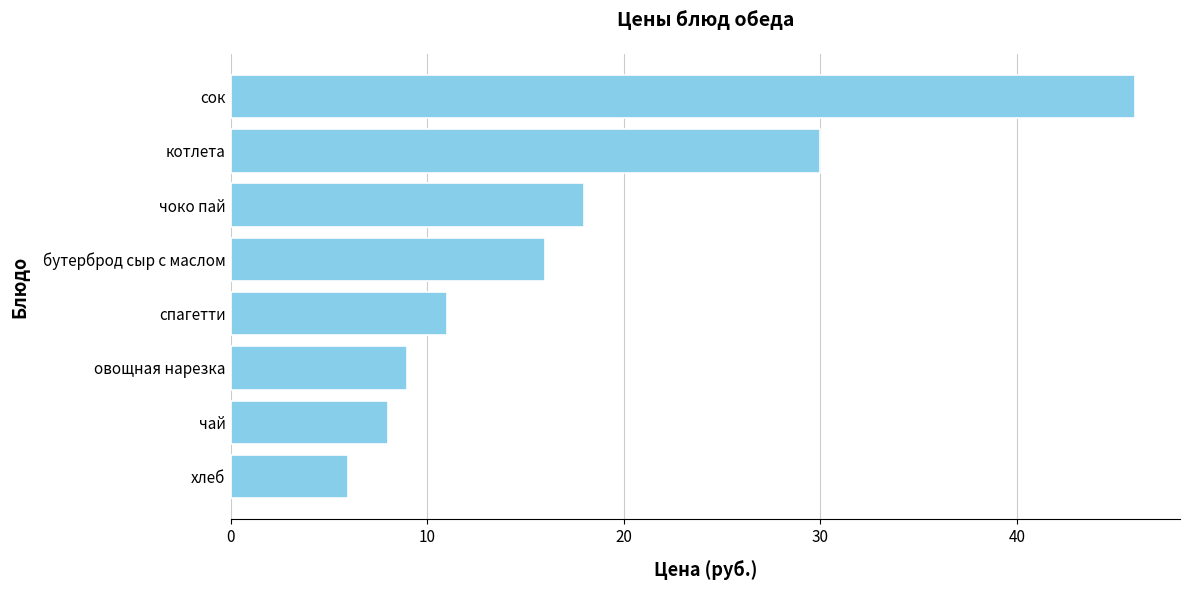

At which label is the value closest to 26?

котлета